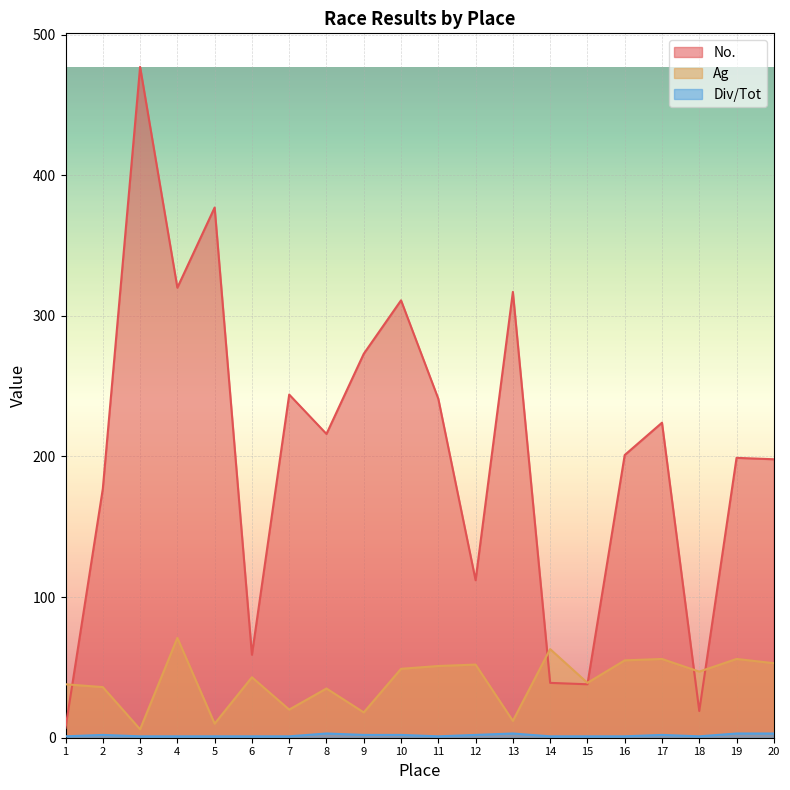

Reading right to left, what are all the values shown in this chart?

No.: 198	199	19	224	201	38	39	317	112	241	311	273	216	244	59	377	320	477	177	7
Ag: 53	56	47	56	55	39	63	12	52	51	49	18	35	20	43	10	71	6	36	38
Div/Tot: 3	3	1	2	1	1	1	3	2	1	2	2	3	1	1	1	1	1	2	1